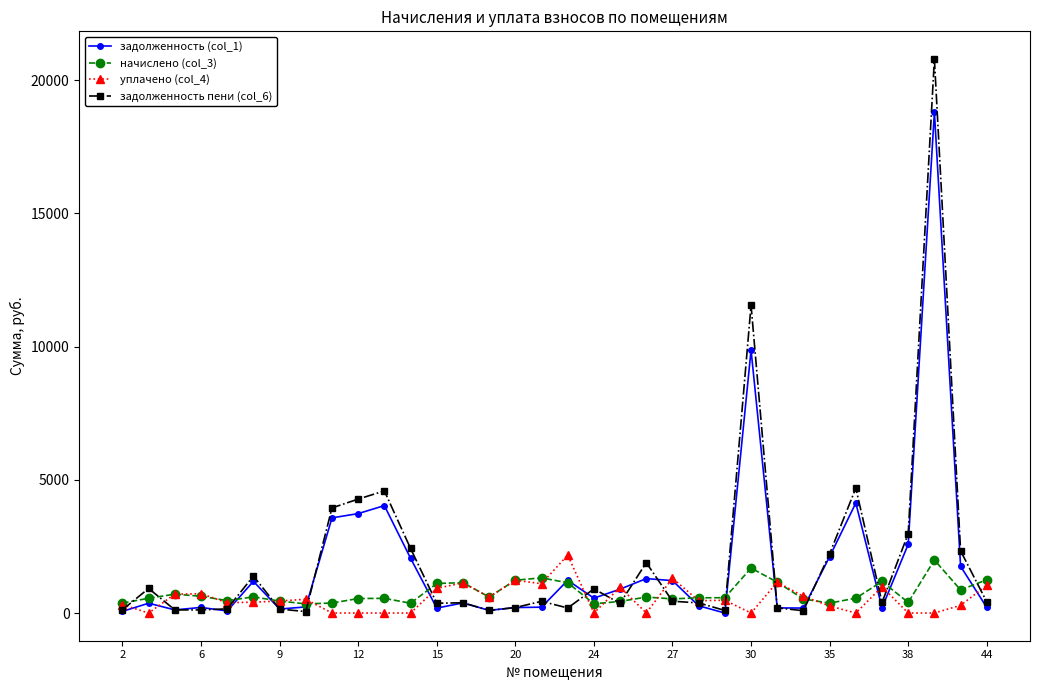

Which series has the largest range (max minus min)?

задолженность пени (col_6)